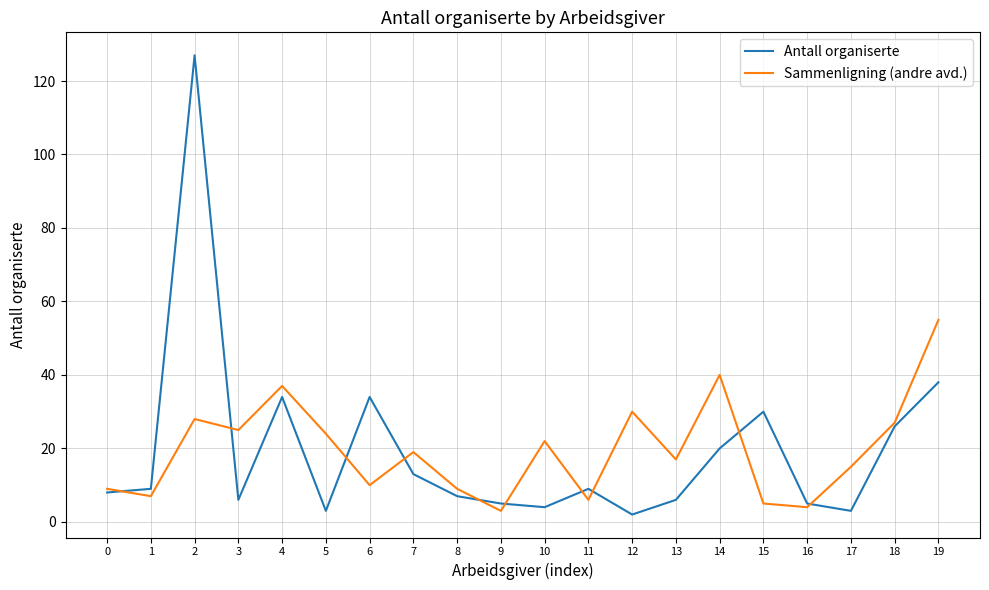

Is it true that Sammenligning (andre avd.) equals 9 at 0?

True